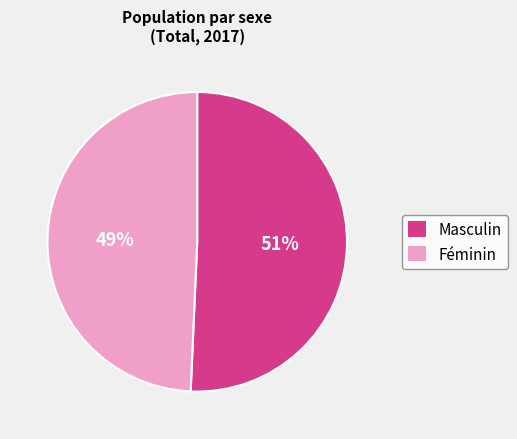

Which has a higher value, Féminin or Masculin?

Masculin